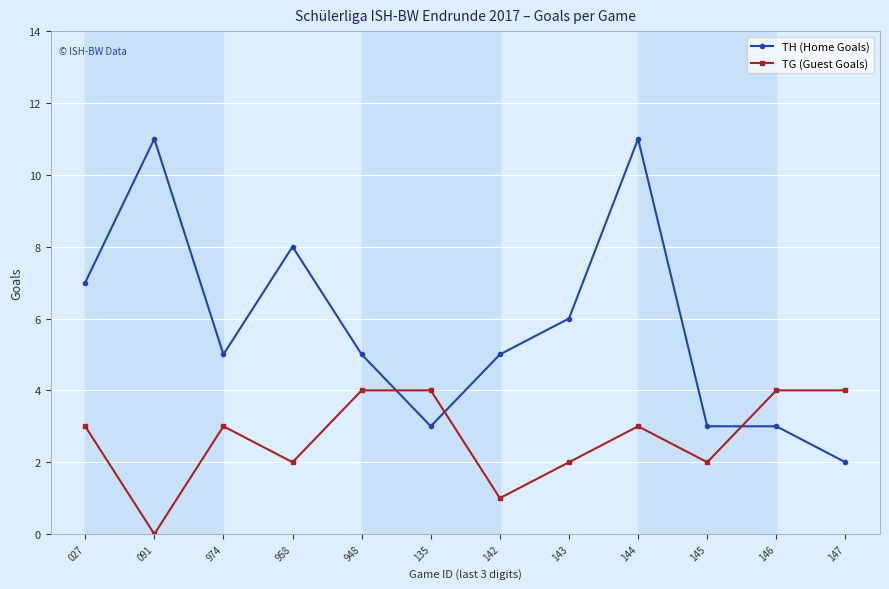

At which category does TG (Guest Goals) reach its first local peak?

974